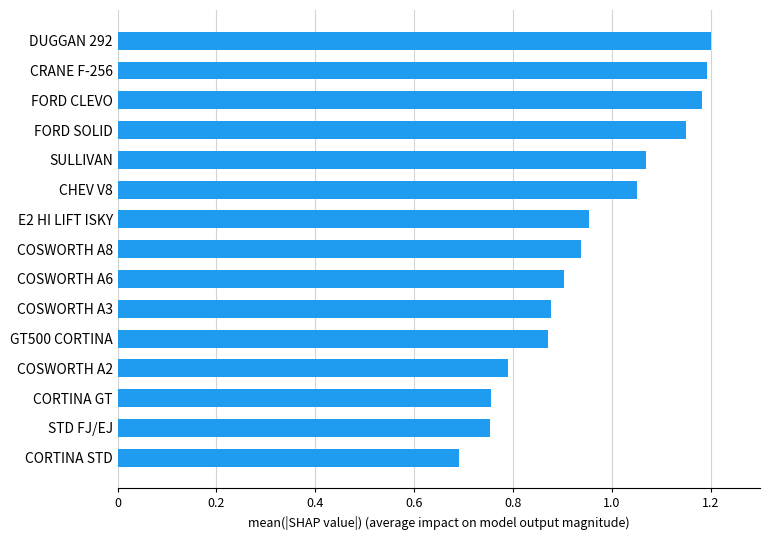

Between E2 HI LIFT ISKY and FORD CLEVO, which is larger?

FORD CLEVO